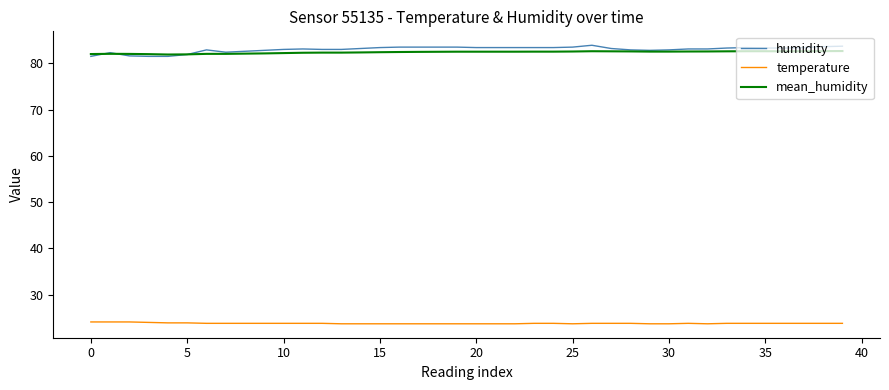

True or false: humidity and temperature cross at least once.

False